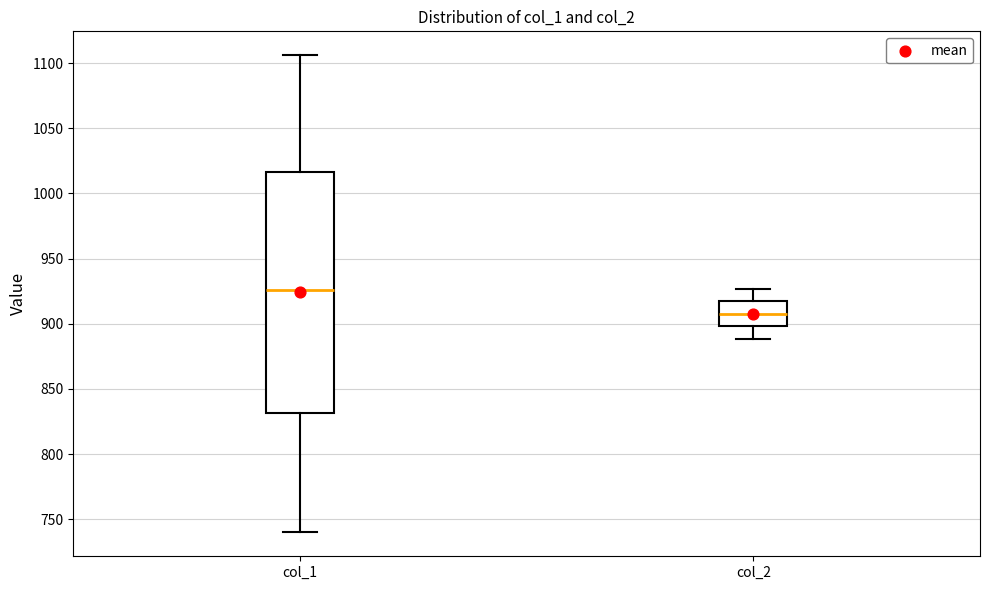

Reading left to right, read every box against the y-axis: the position of its median line, the range the box covers, and the ends of its whiskers. The values are not printed on the chart, so give them approximately, as read against the axis.

col_1: median 925, box 830 to 1015, whiskers 740 to 1105
col_2: median 905, box 900 to 915, whiskers 890 to 925